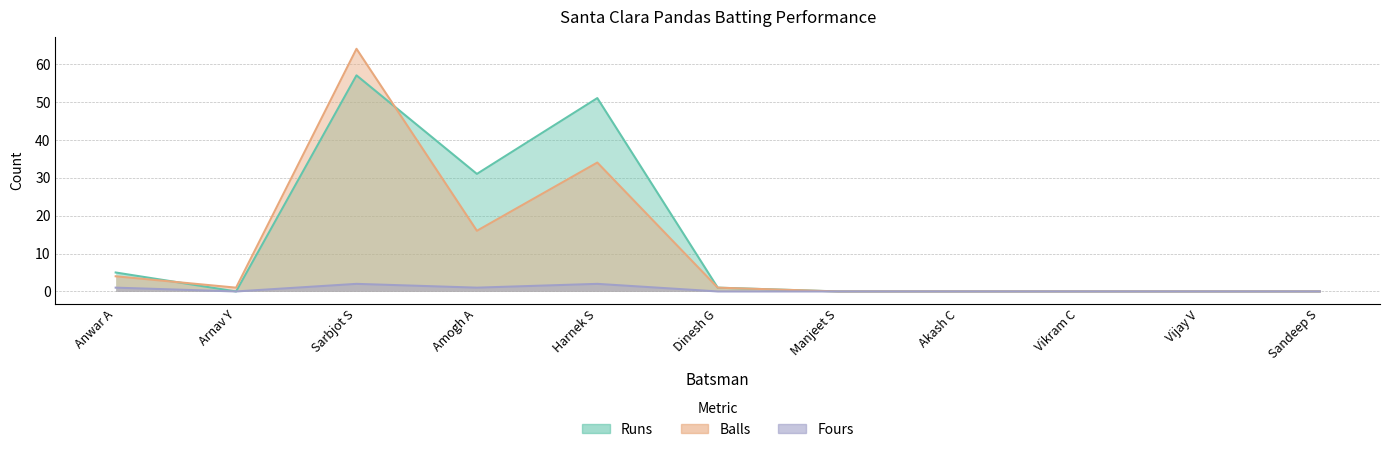

What is the maximum value shown in the chart?

64